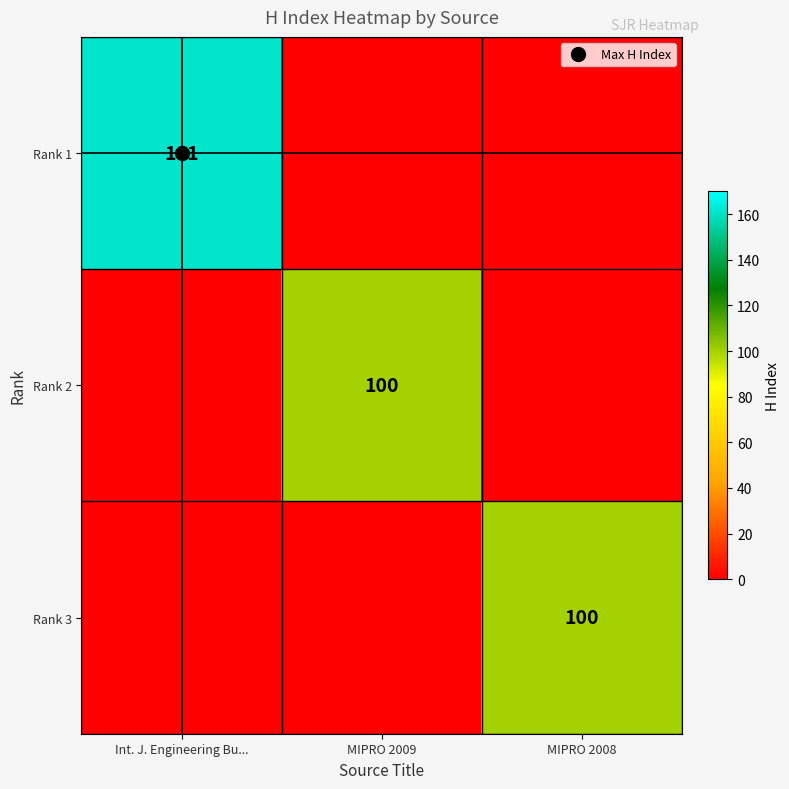

What is the difference between the highest and lowest values at MIPRO 2009?

100